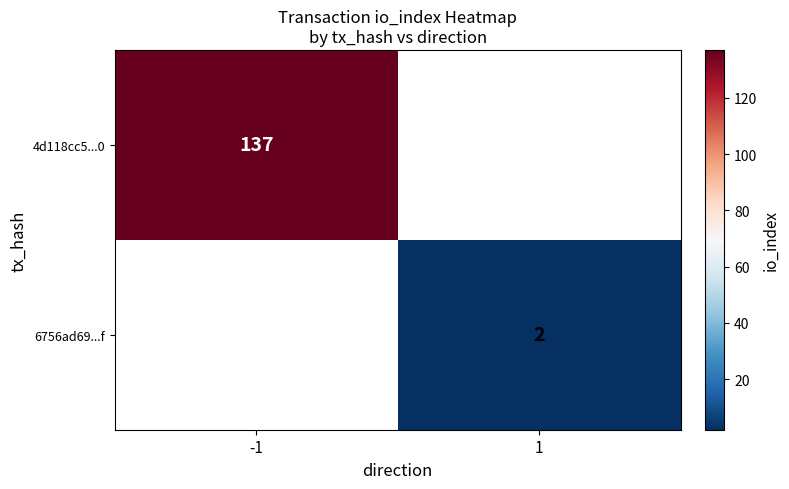

The value of 6756ad69...f at 1 is 3. True or false?

False